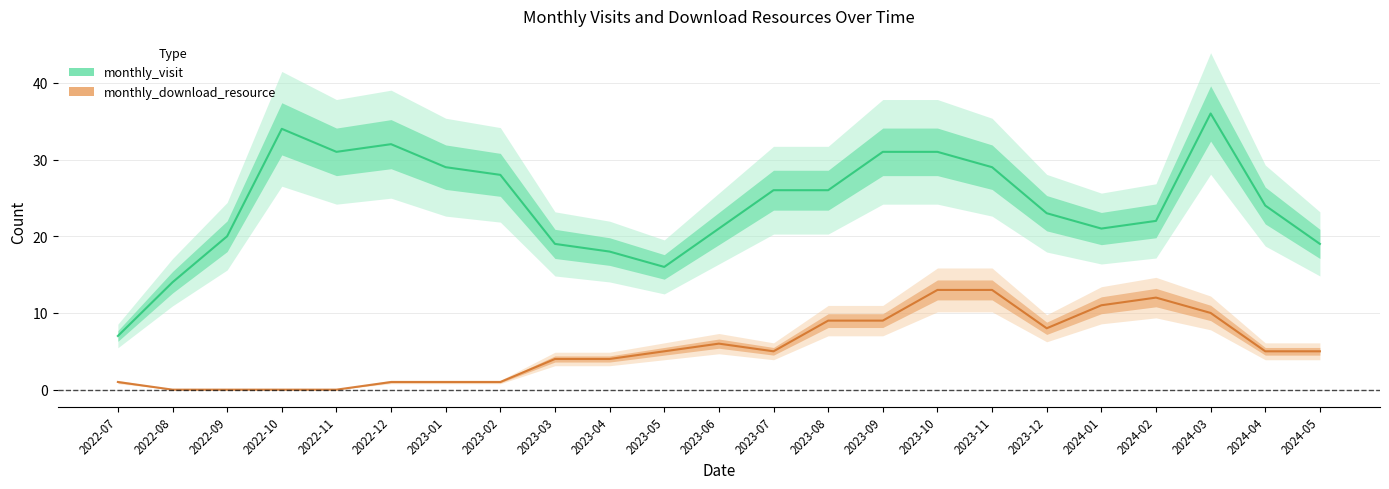

What is the approximate value of monthly_visit at 2022-09, to the nearest 5?

20